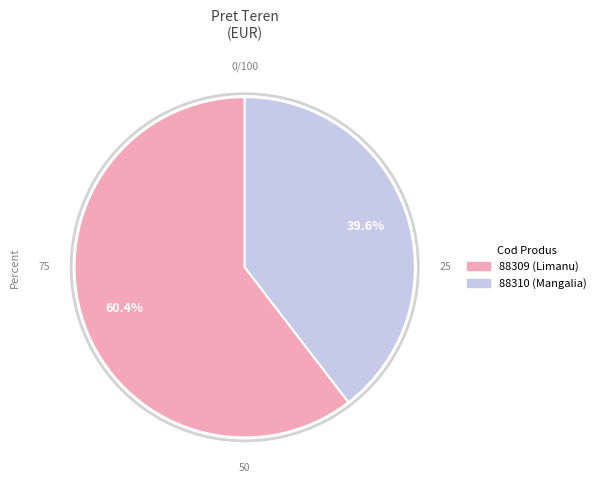

How many slices are in this pie chart?

2